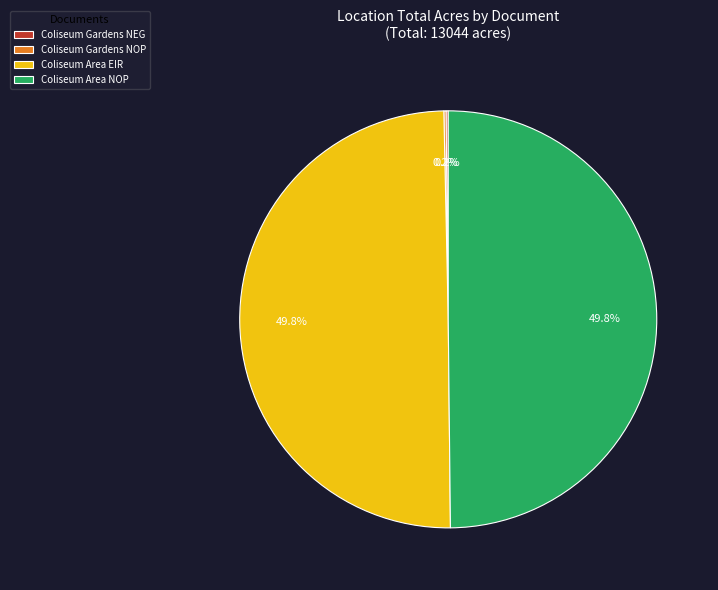

Is it true that Coliseum Area EIR is 50% of the pie?

True